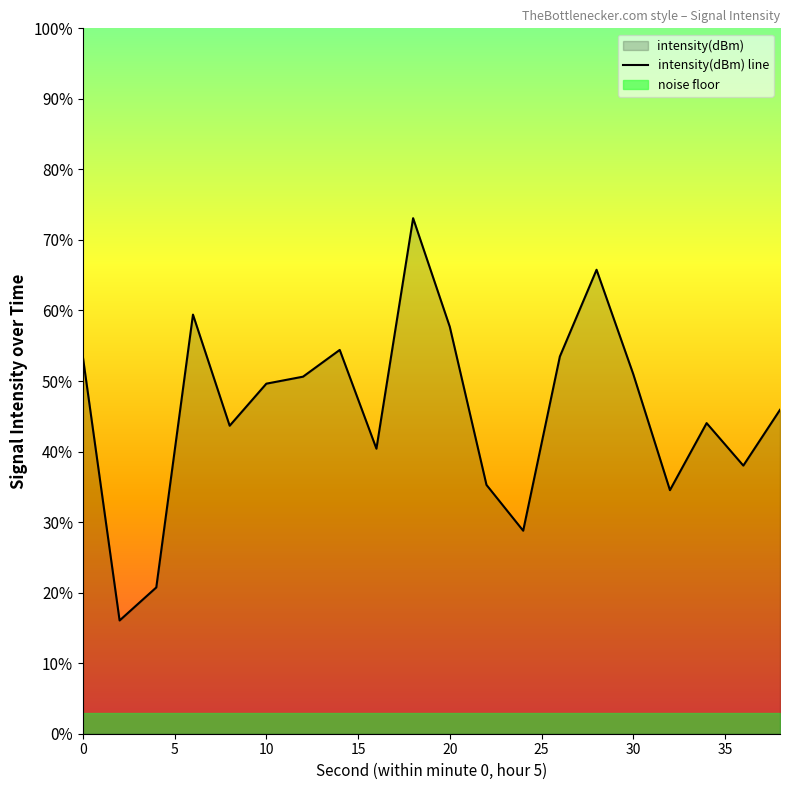

True or false: the data has more than 1 interior local peaks.

True